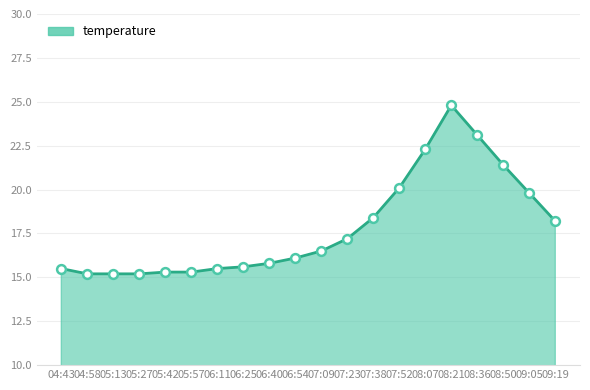

What is the change in value from 08:07 to 08:21?

+2.5